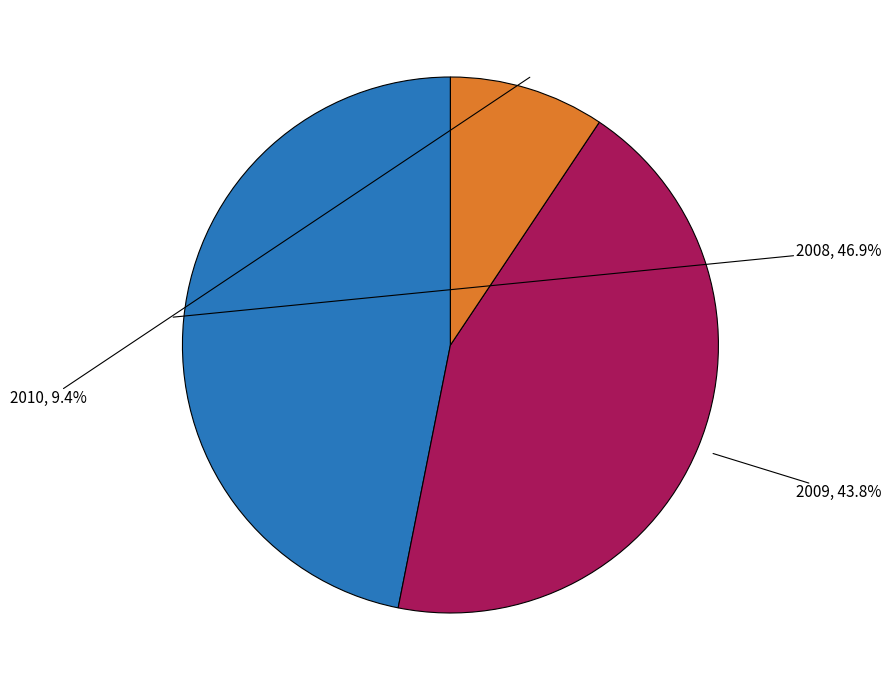

Is there any slice that represents more than half of the pie?

No